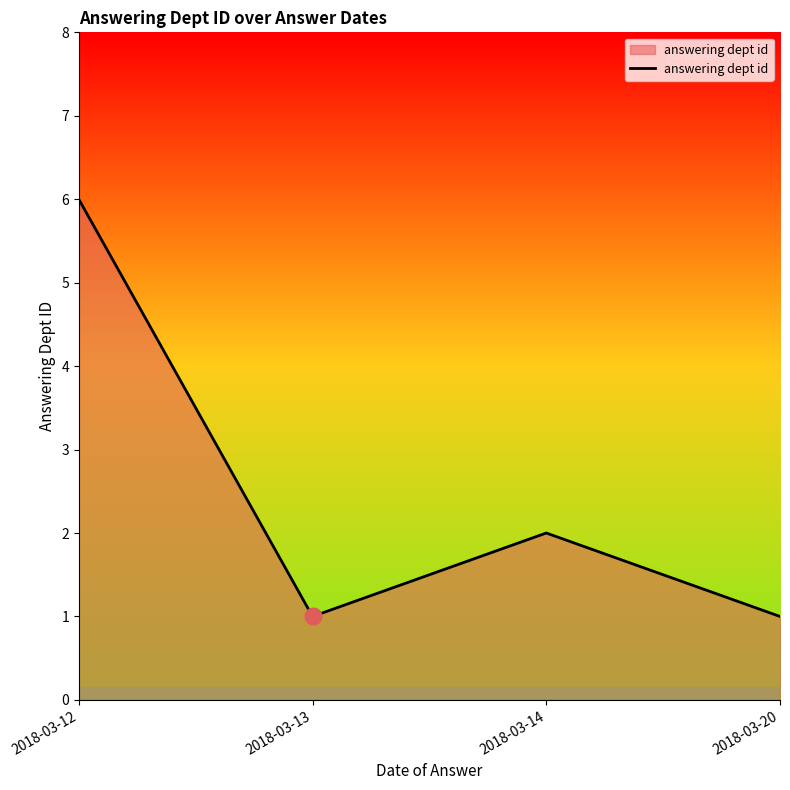

What is the difference between the maximum and minimum values?

5